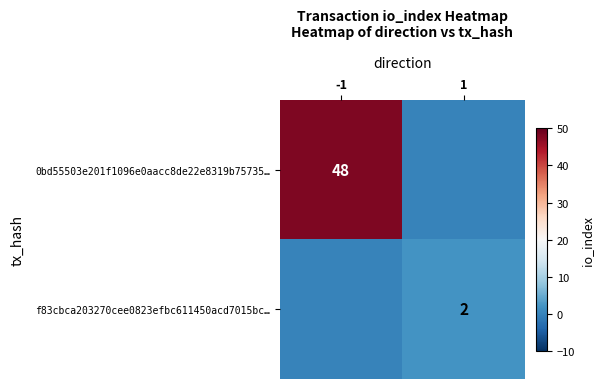

Is the value of f83cbca203270cee0823efbc611450acd7015bc… at 1 greater than the value of 0bd55503e201f1096e0aacc8de22e8319b75735… at -1?

No